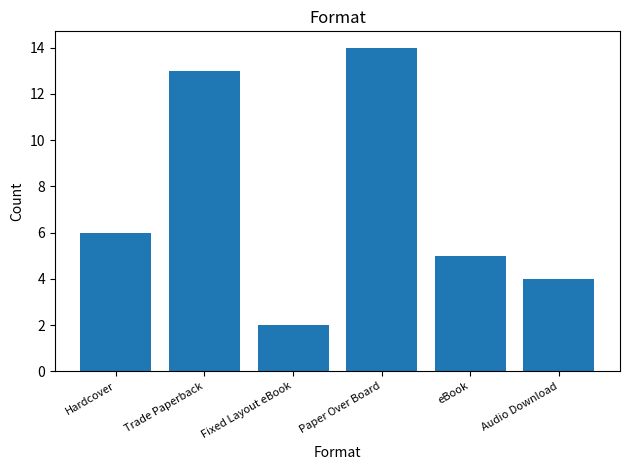

What is the difference between the values at Hardcover and eBook?

1